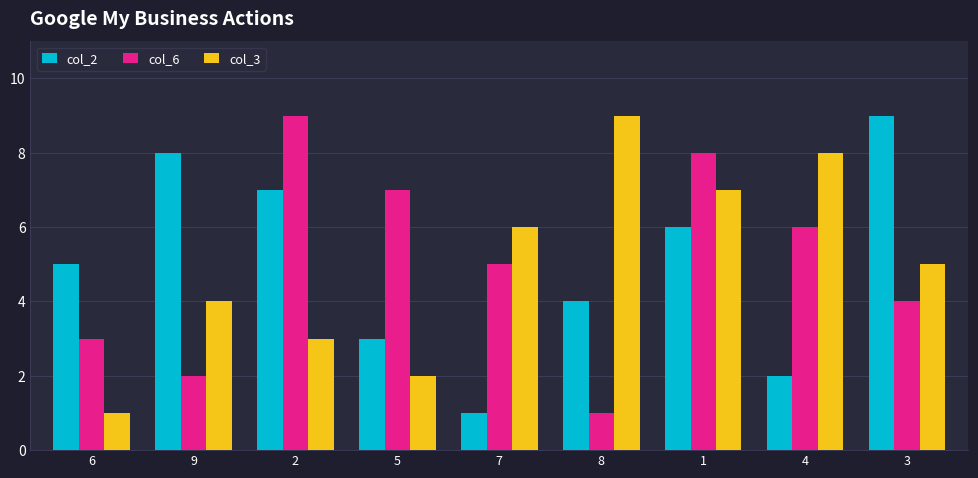

Rank the categories by col_6 value from highest to lowest.

2, 1, 5, 4, 7, 3, 6, 9, 8